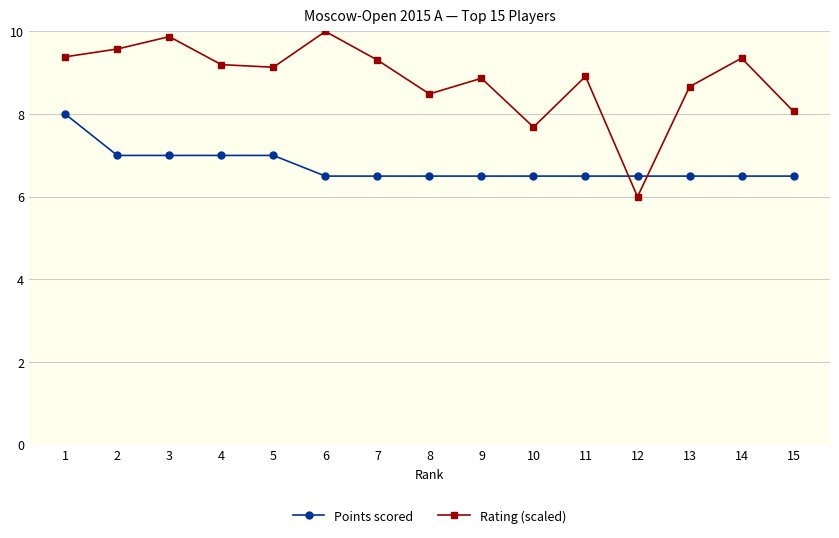

Which series has the widest spread of values?

Rating (scaled)